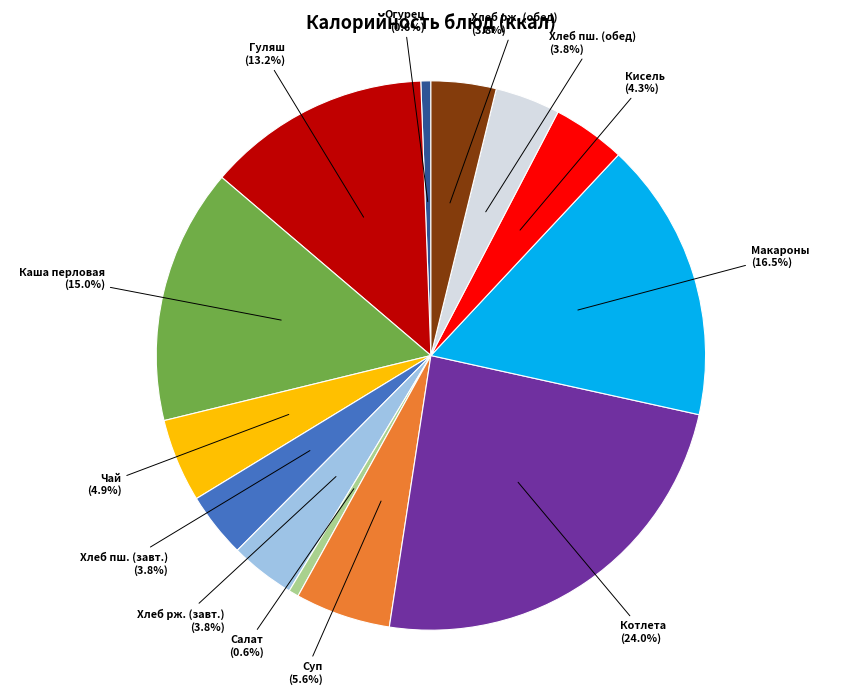

Which slice is the largest?

Котлета